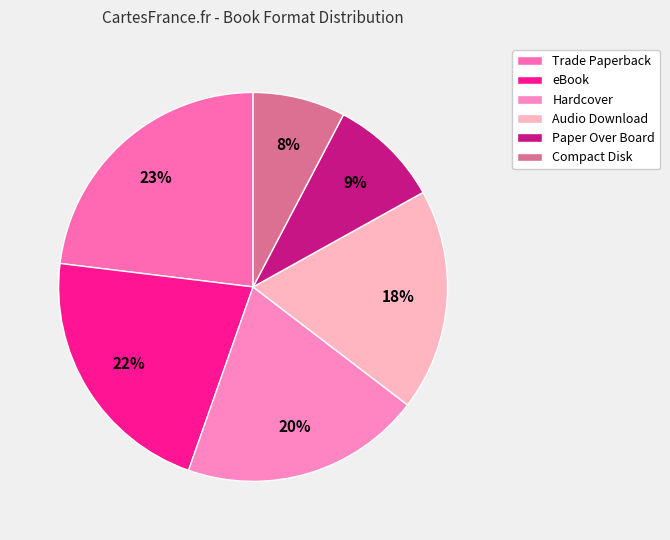

Which category has the smallest portion of the pie?

Compact Disk